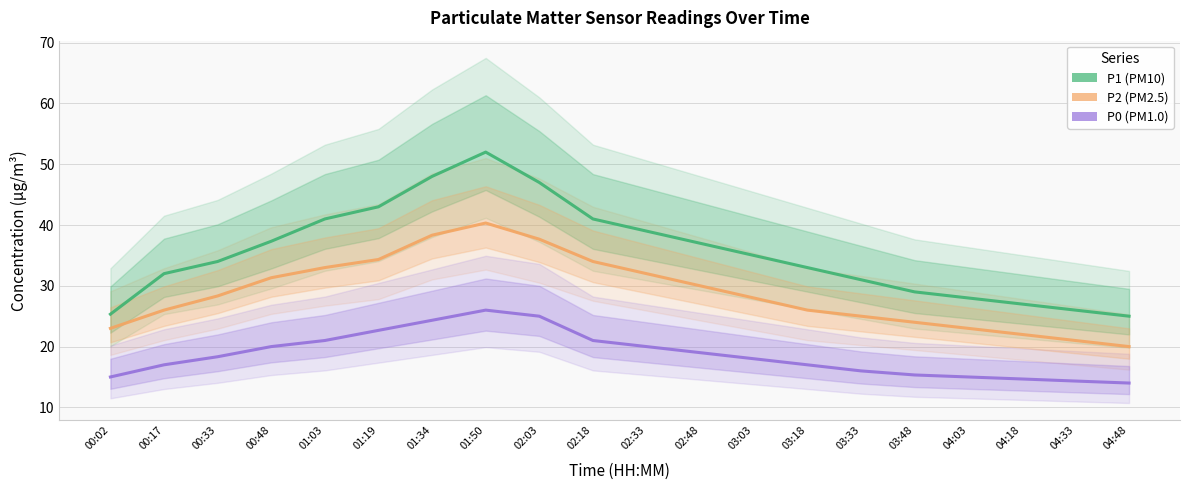

Reading left to right, what are all the values shown in this chart?

P1: 00:02=25.3	00:17=32.0	00:33=34.0	00:48=37.3	01:03=41.0	01:19=43.0	01:34=48.0	01:50=52.0	02:03=47.0	02:18=41.0	02:33=39.0	02:48=37.0	03:03=35.0	03:18=33.0	03:33=31.0	03:48=29.0	04:03=28.0	04:18=27.0	04:33=26.0	04:48=25.0
P2: 00:02=23.0	00:17=26.0	00:33=28.3	00:48=31.3	01:03=33.0	01:19=34.3	01:34=38.3	01:50=40.3	02:03=37.7	02:18=34.0	02:33=32.0	02:48=30.0	03:03=28.0	03:18=26.0	03:33=25.0	03:48=24.0	04:03=23.0	04:18=22.0	04:33=21.0	04:48=20.0
P0: 00:02=15.0	00:17=17.0	00:33=18.3	00:48=20.0	01:03=21.0	01:19=22.7	01:34=24.3	01:50=26.0	02:03=25.0	02:18=21.0	02:33=20.0	02:48=19.0	03:03=18.0	03:18=17.0	03:33=16.0	03:48=15.3	04:03=15.0	04:18=14.7	04:33=14.3	04:48=14.0